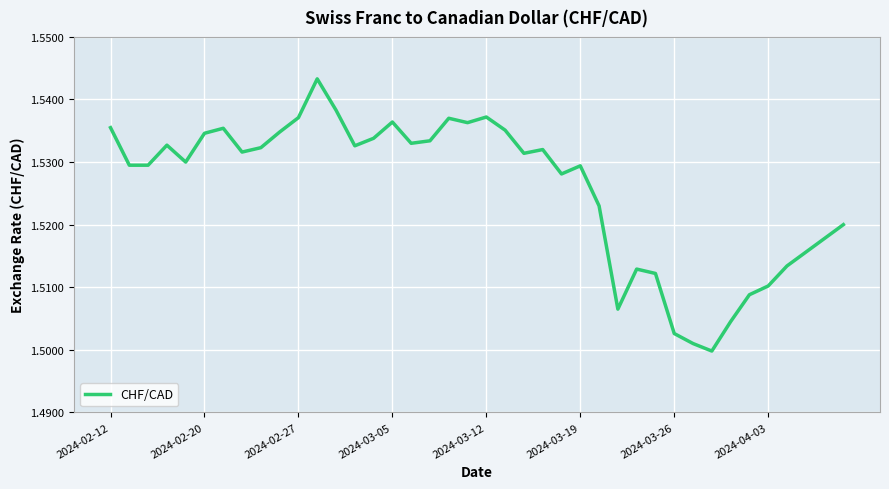

How many lines are shown in the chart?

1